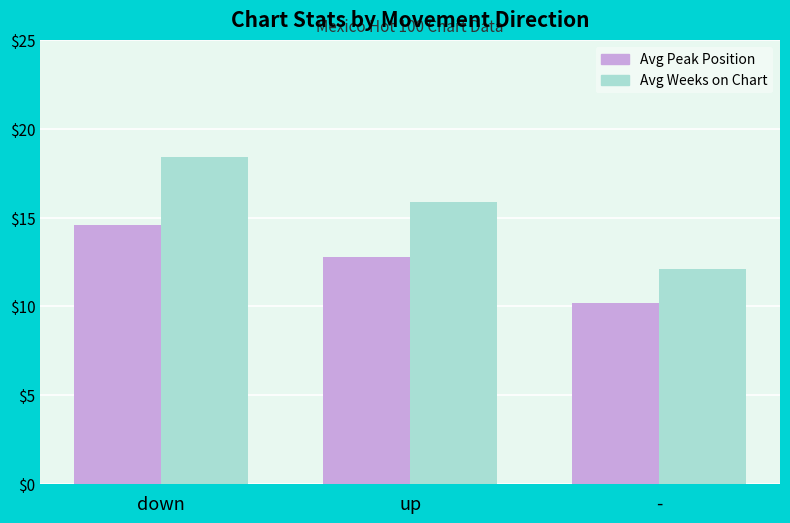

What is the total value across all series at -?

22.3